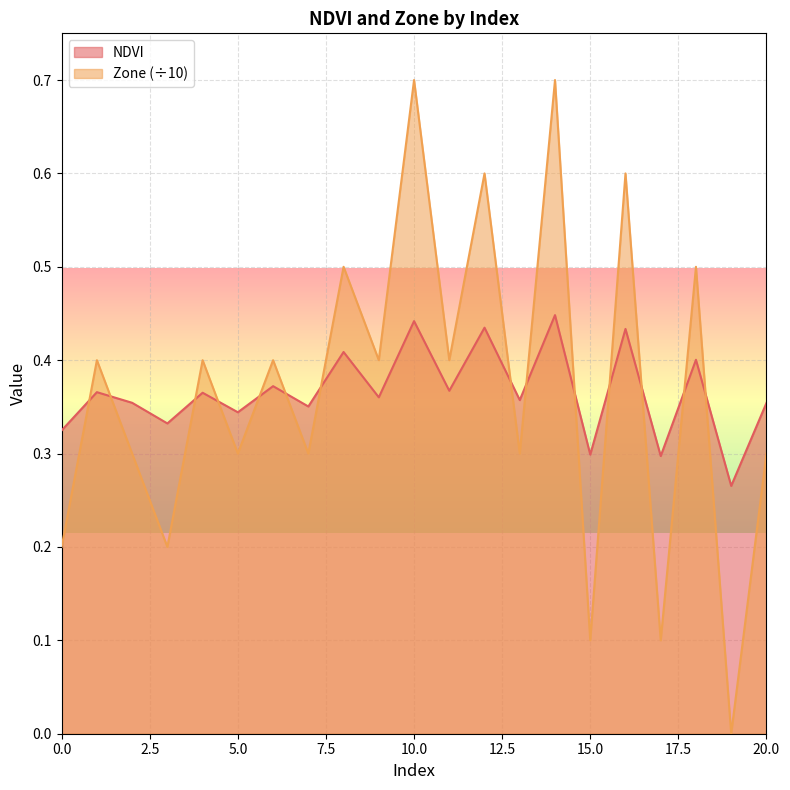

After their last crossing, which series has the higher values: Zone or NDVI?

NDVI